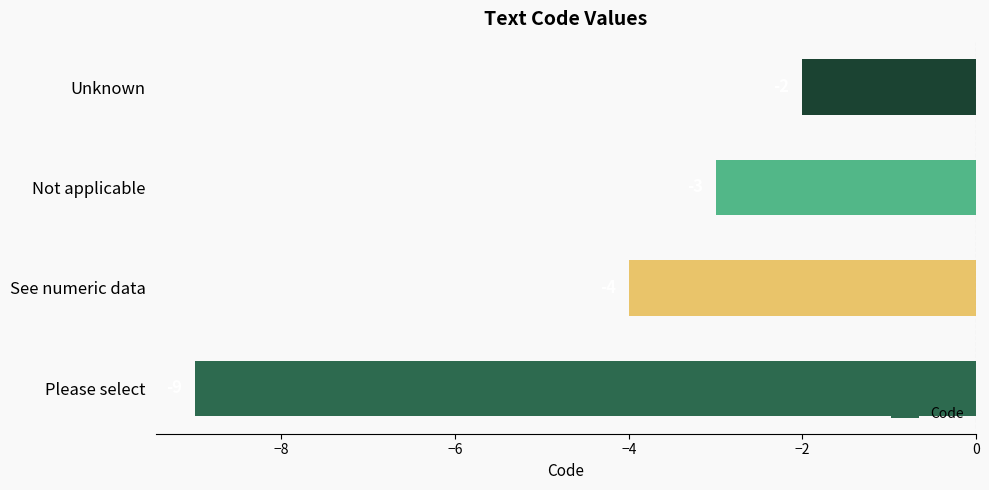

Reading top to bottom, extract all data points from this chart.

Unknown=-2	Not applicable=-3	See numeric data=-4	Please select=-9